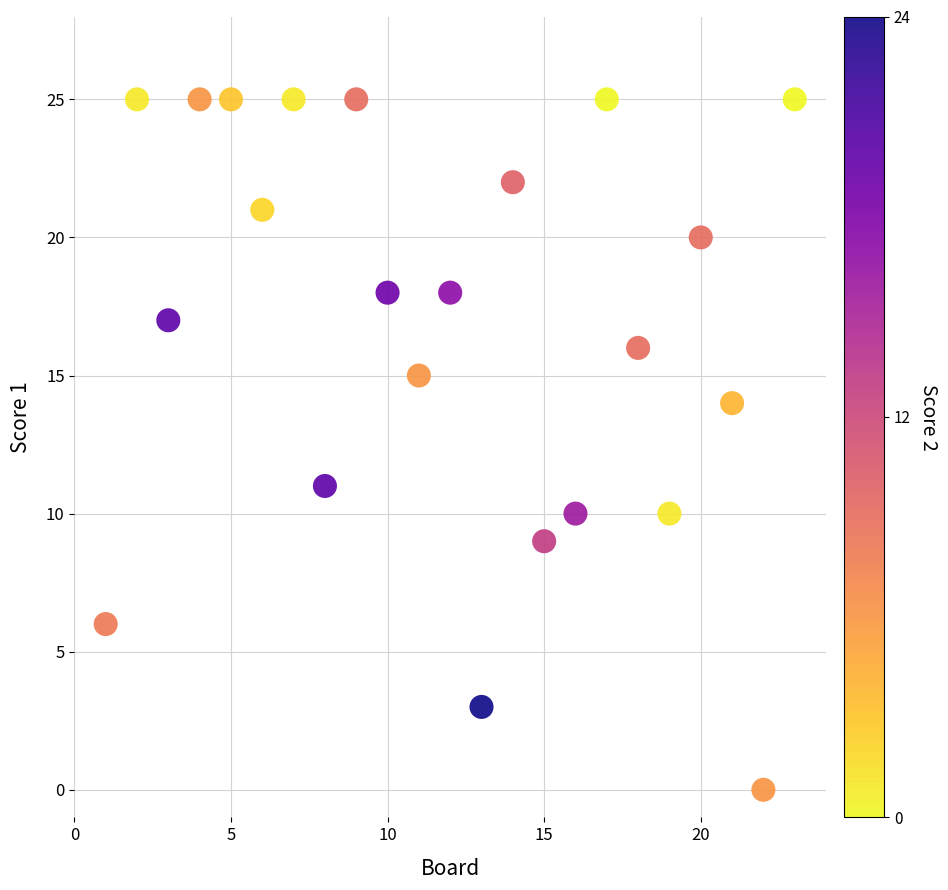

What Y value in the scatter plot is closest to 12?

11